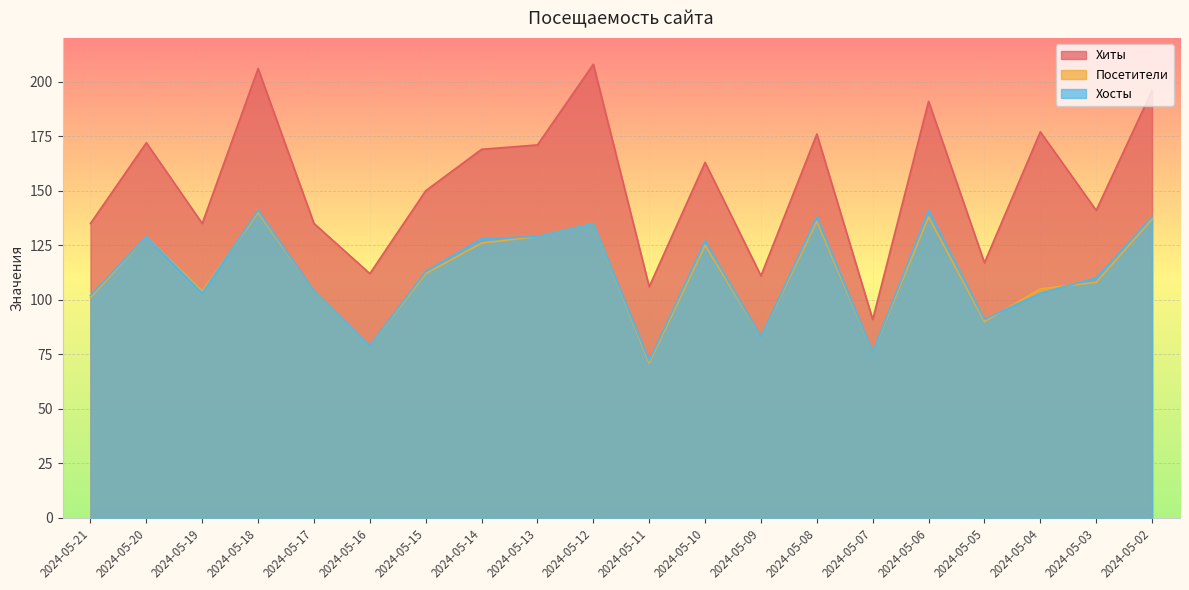

What are all the series names shown in the legend?

Хиты, Посетители, Хосты